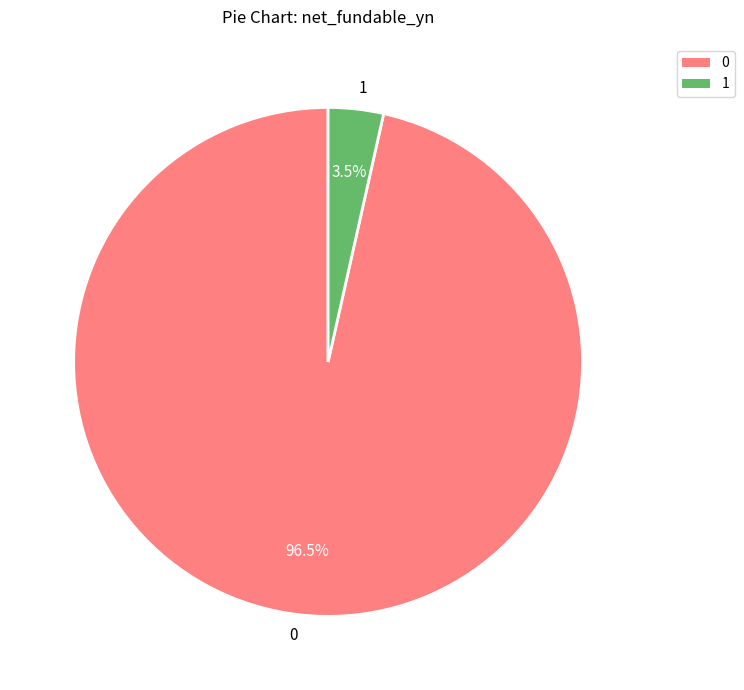

Rank the categories by value from lowest to highest.

1, 0